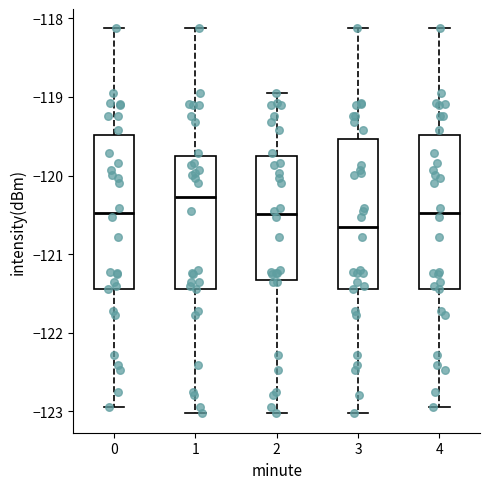

Reading left to right, transcribe this box plot: for each box, give where its median line is, the range the box spans, and where its two whiskers end, as read against the y-axis. The values are not printed on the chart, so give them approximately, as read against the axis.

0: median -120.5, box -121.4 to -119.5, whiskers -122.9 to -118.1
1: median -120.3, box -121.4 to -119.7, whiskers -123.0 to -118.1
2: median -120.5, box -121.3 to -119.7, whiskers -123.0 to -118.9
3: median -120.7, box -121.4 to -119.5, whiskers -123.0 to -118.1
4: median -120.5, box -121.4 to -119.5, whiskers -122.9 to -118.1